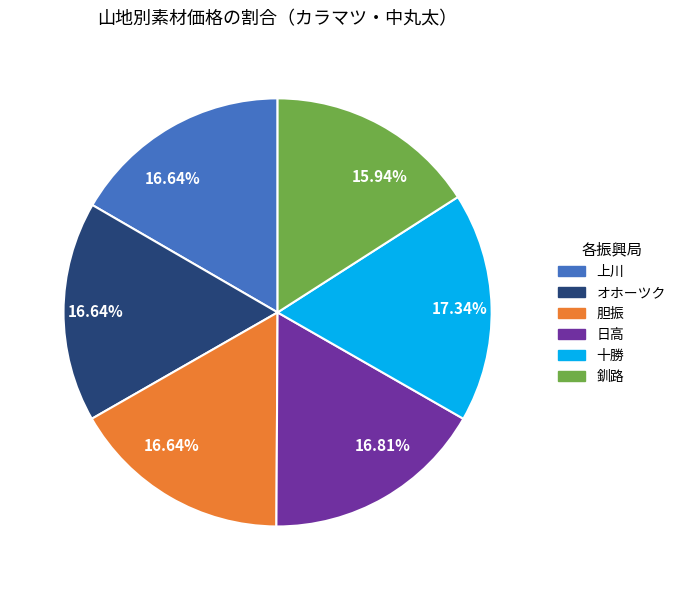

To the nearest percent, what is the combined percentage of 上川 and オホーツク?

33%